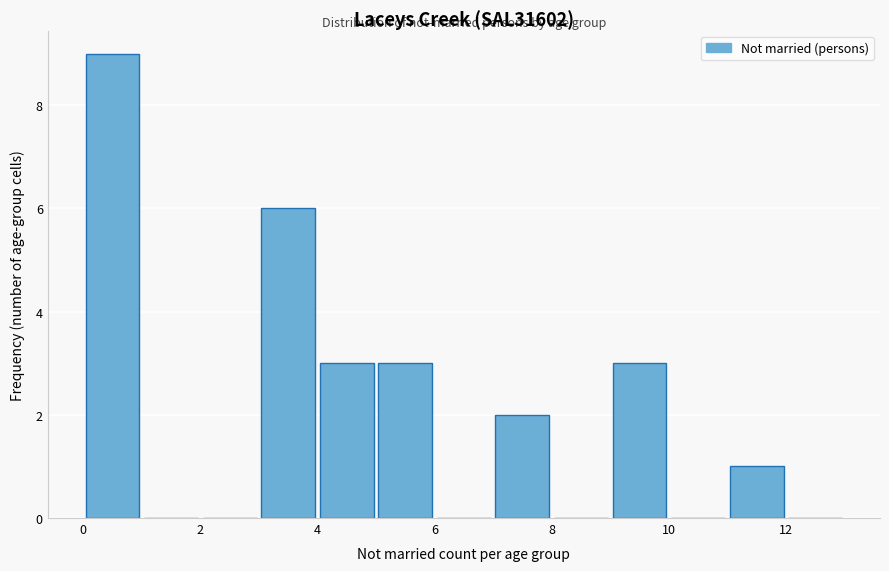

Reading left to right, list every bar in this chart as the range it spans on the x-axis followed by its height. The values are not printed on the chart, so give them approximately, as read against the axis.

0 to 1: 9
1 to 2: 0
2 to 3: 0
3 to 4: 6
4 to 5: 3
5 to 6: 3
6 to 7: 0
7 to 8: 2
8 to 9: 0
9 to 10: 3
10 to 11: 0
11 to 12: 1
12 to 13: 0